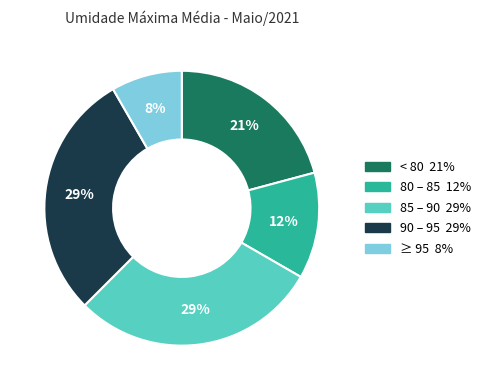

Is there any slice that represents more than half of the pie?

No